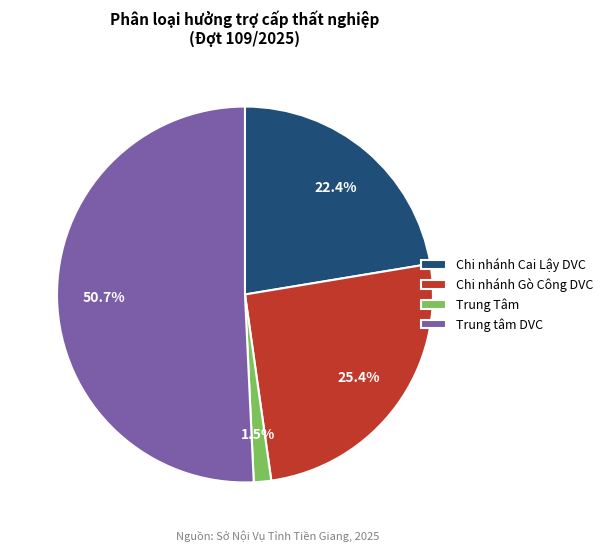

To the nearest percent, what percentage of the pie is Chi nhánh Cai Lậy DVC?

22%